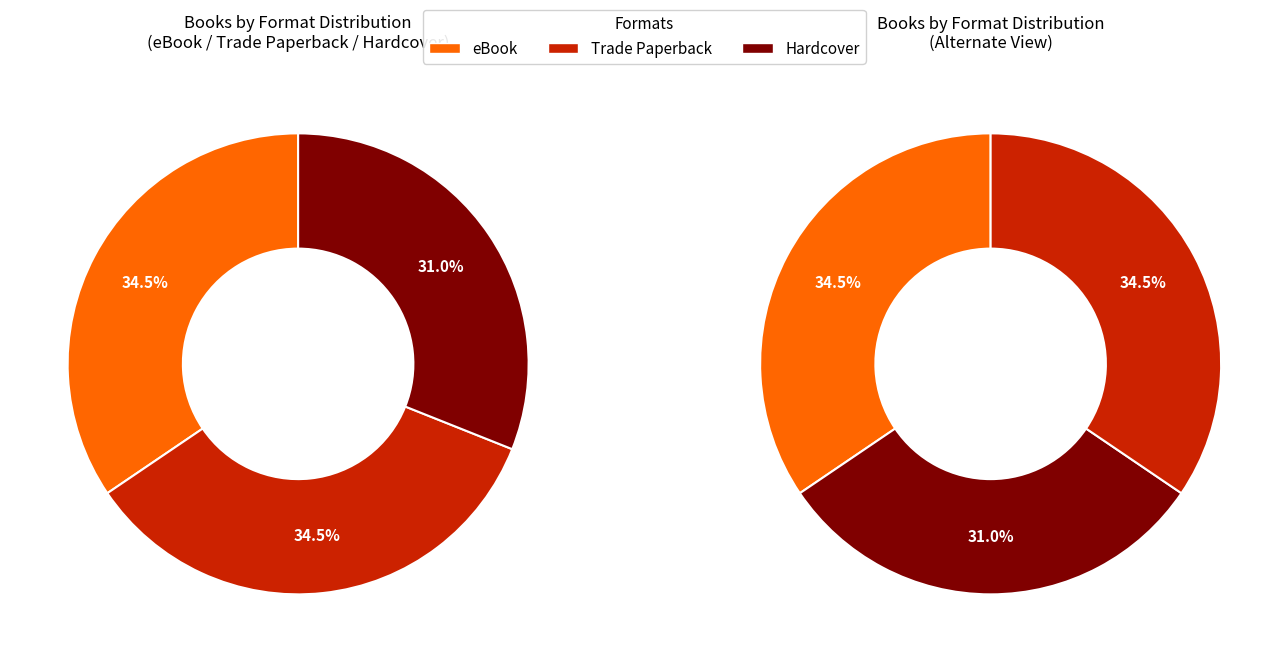

Which slice is the smallest?

Hardcover